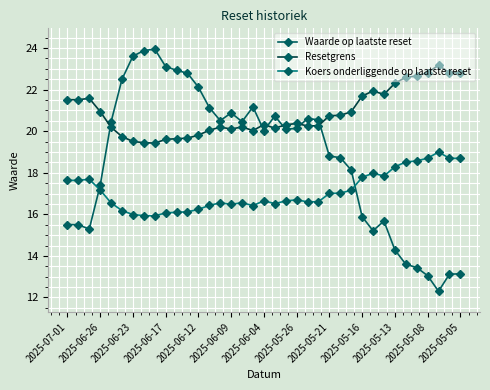

What are all the series names shown in the legend?

Waarde op laatste reset, Resetgrens, Koers onderliggende op laatste reset